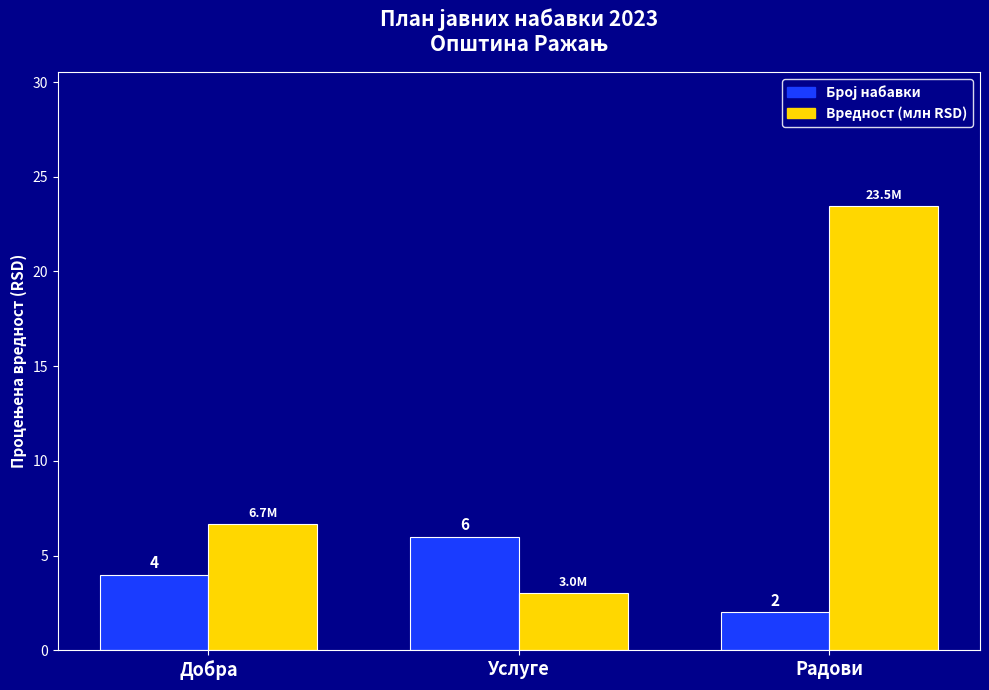

Which series has the largest range (max minus min)?

Вредност (млн RSD)